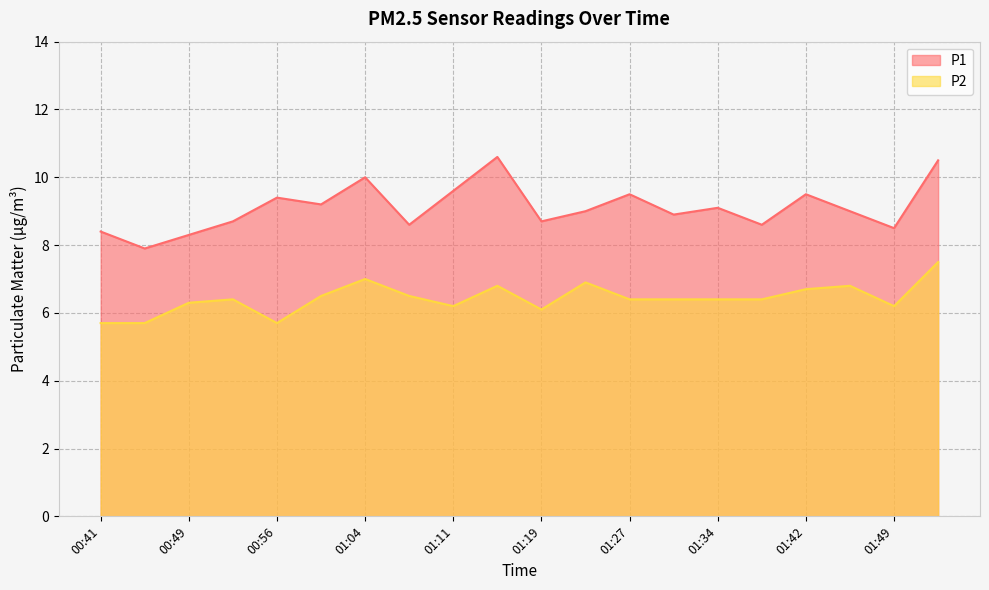

What is the total value across all series at 01:04?

17.0